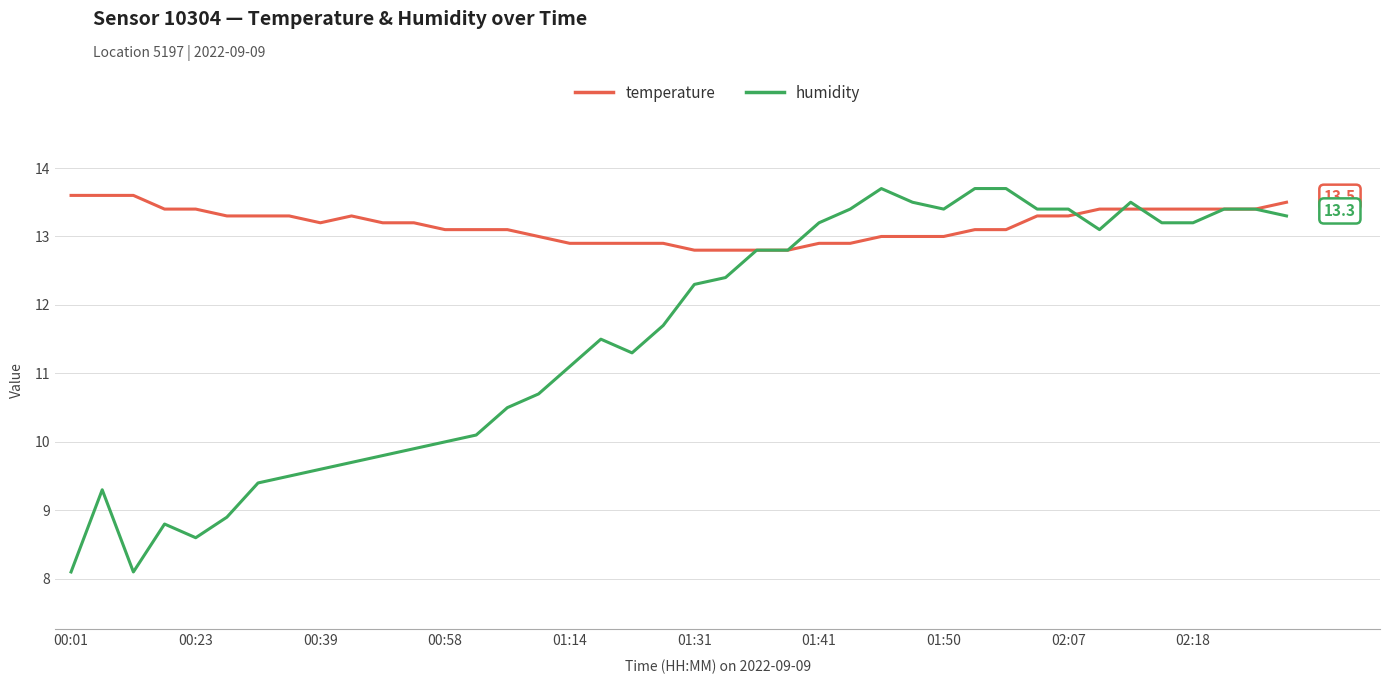

What is the smallest value displayed?

8.1